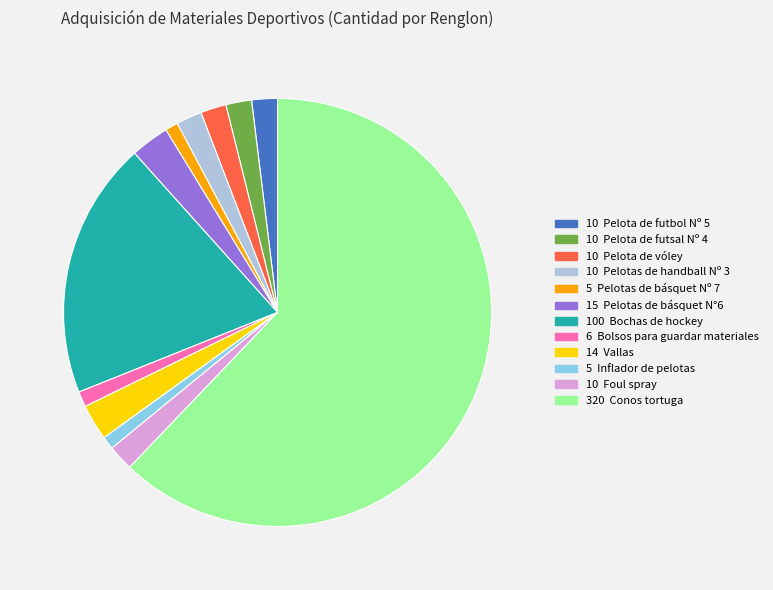

Is there any slice that represents more than half of the pie?

Yes